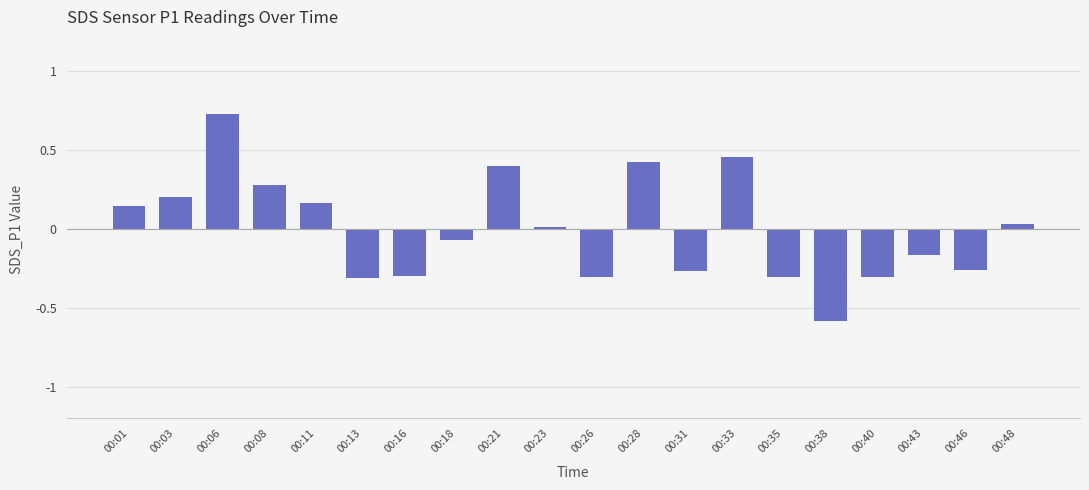

What is the value of the 16th bar from the left?

-0.6